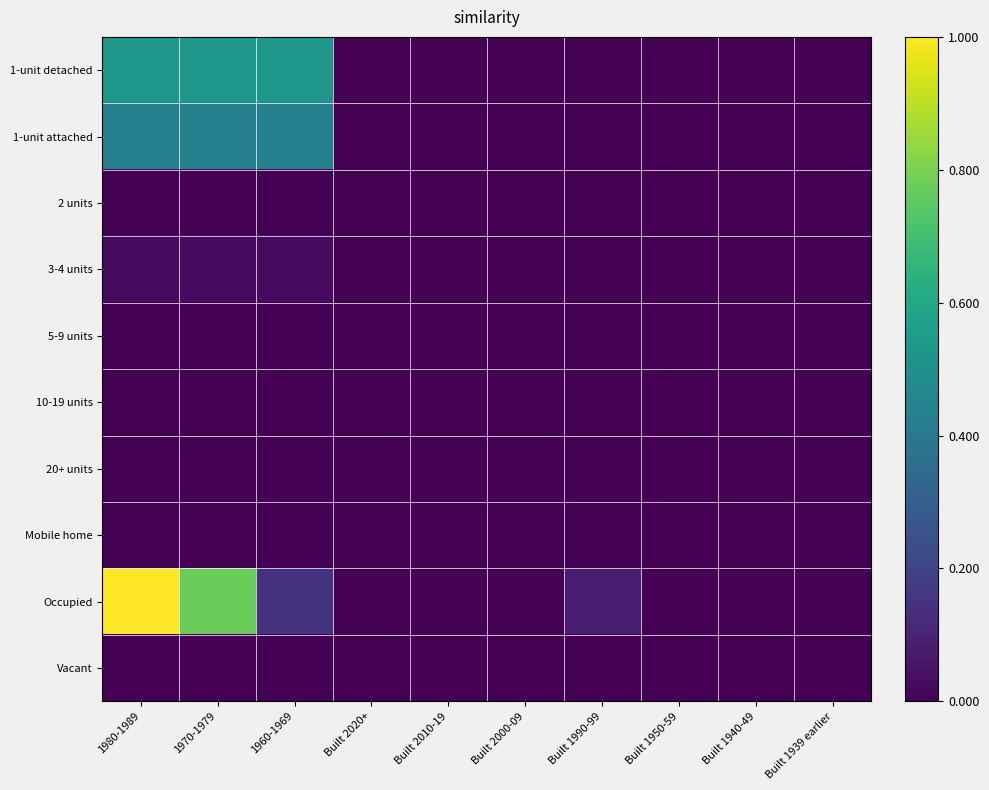

Between 1980-1989 and Built 1990-99, which series saw the biggest shift?

Occupied